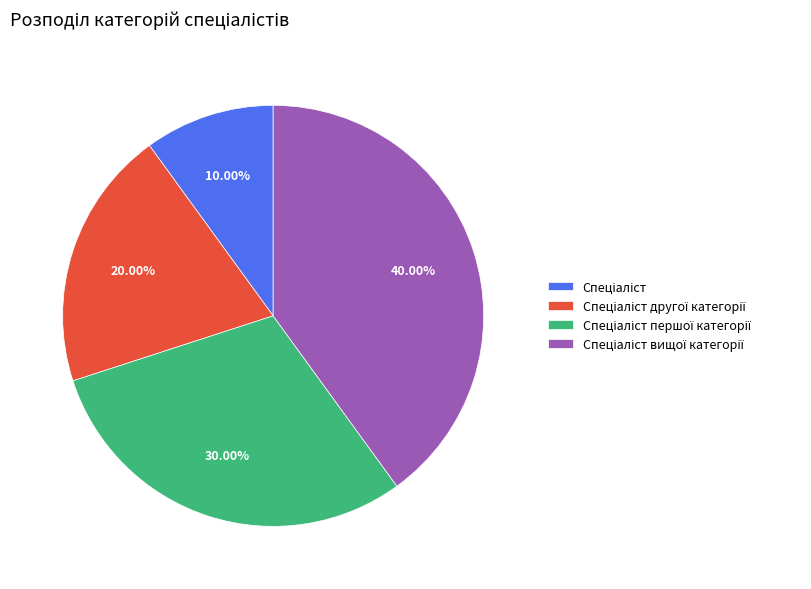

Is there any slice that represents more than half of the pie?

No